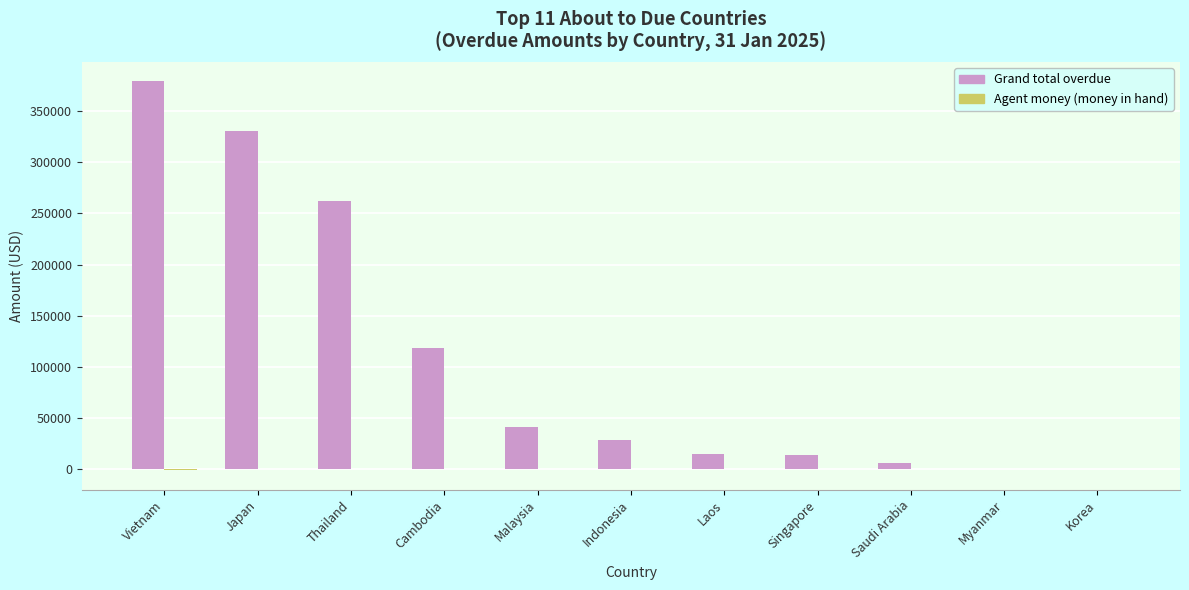

How many groups of bars are there?

11